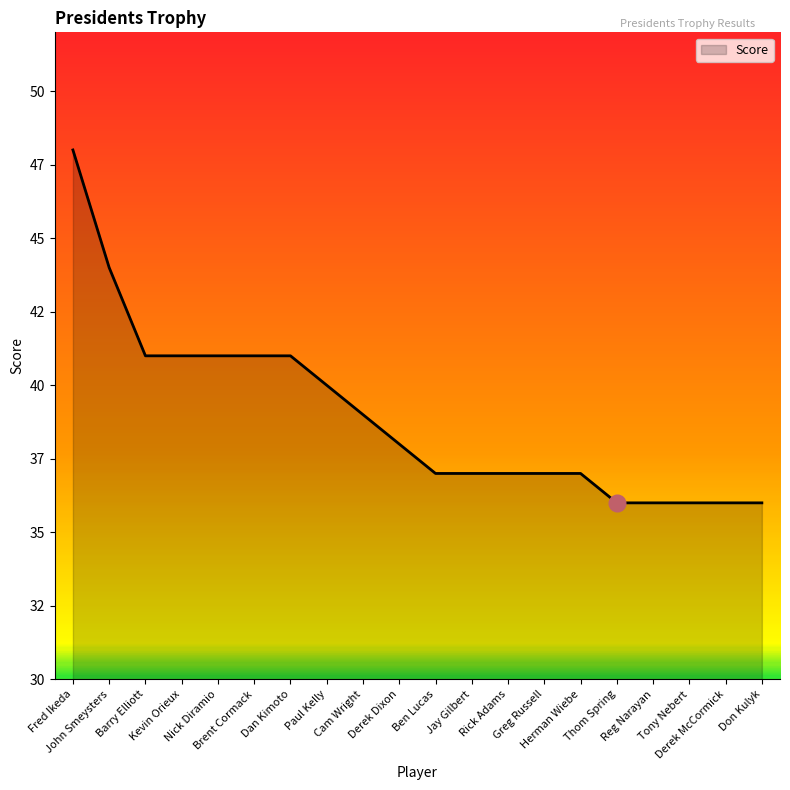

What is the minimum value shown in the chart?

36